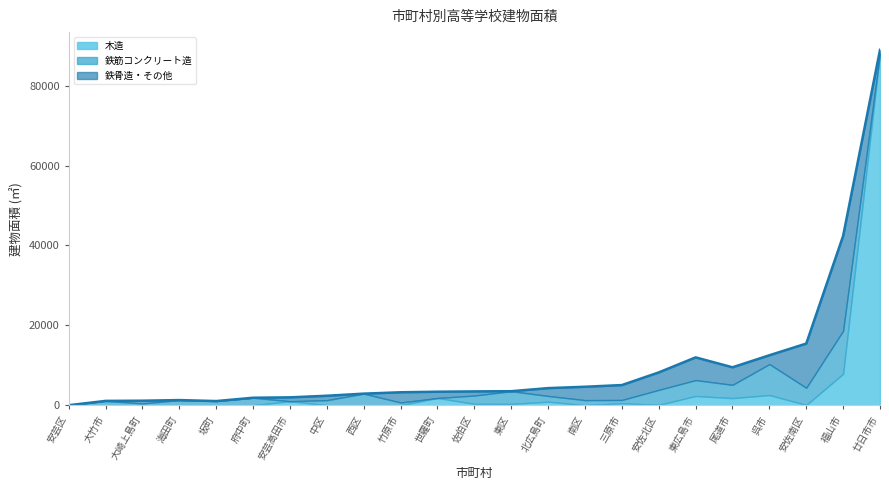

At which category is the sum across all series the highest?

廿日市市